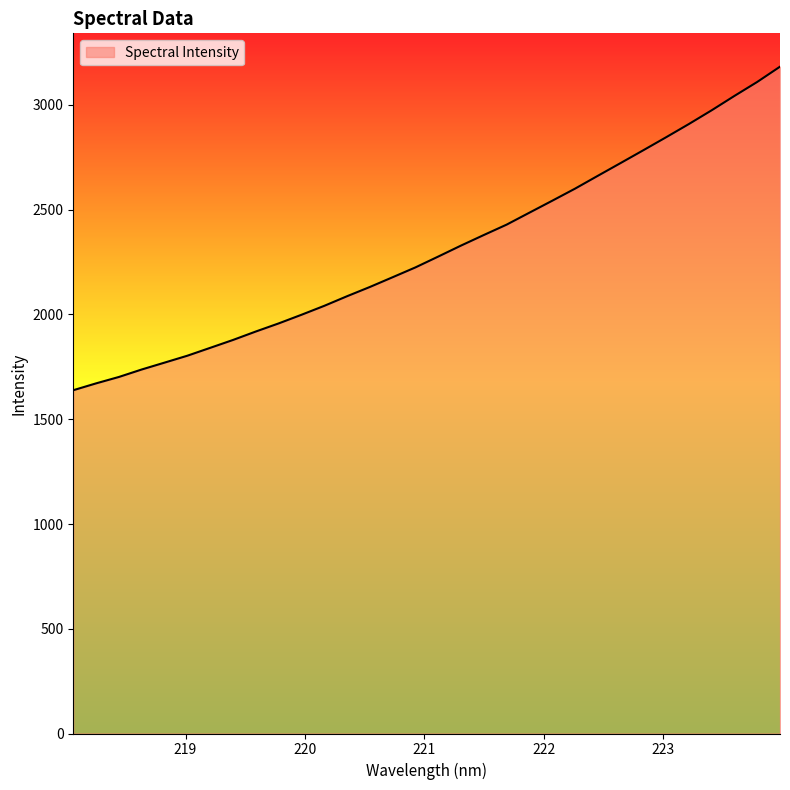

What is the difference between the second highest and second lowest values?

1438.8